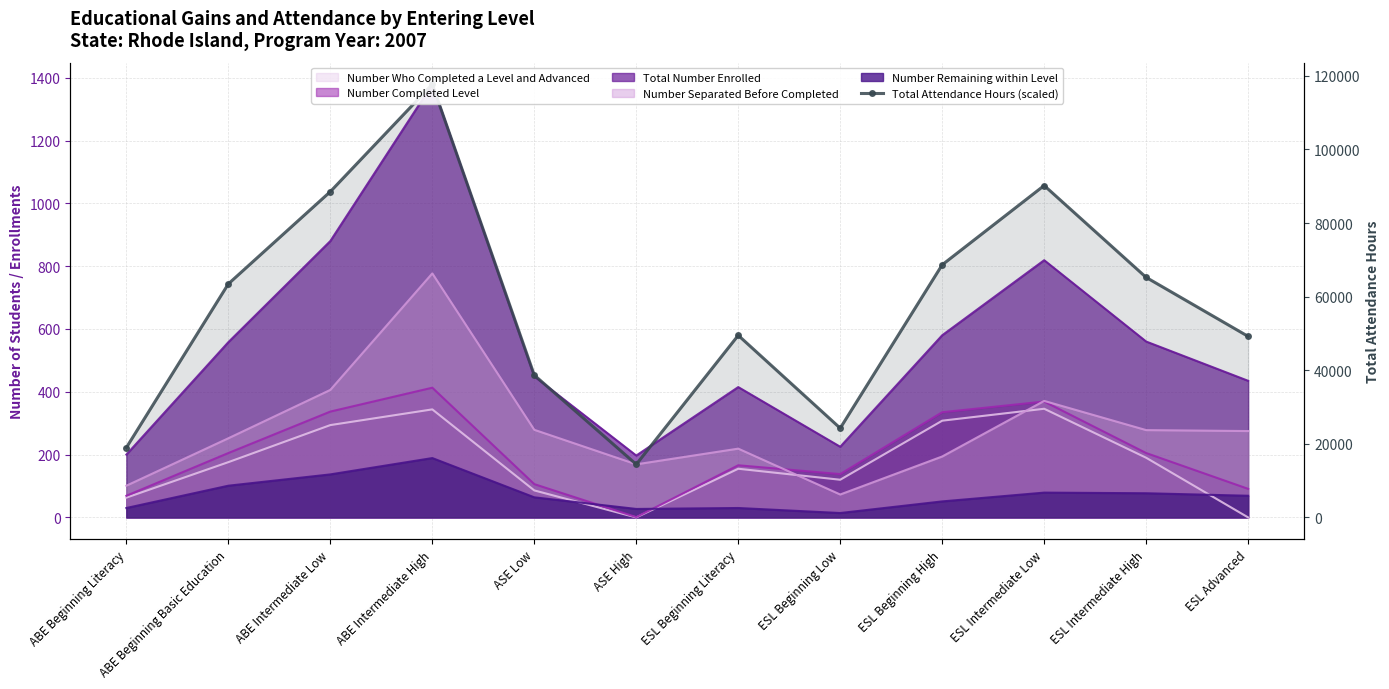

At which category does the chart reach its peak across all series?

ABE Intermediate High